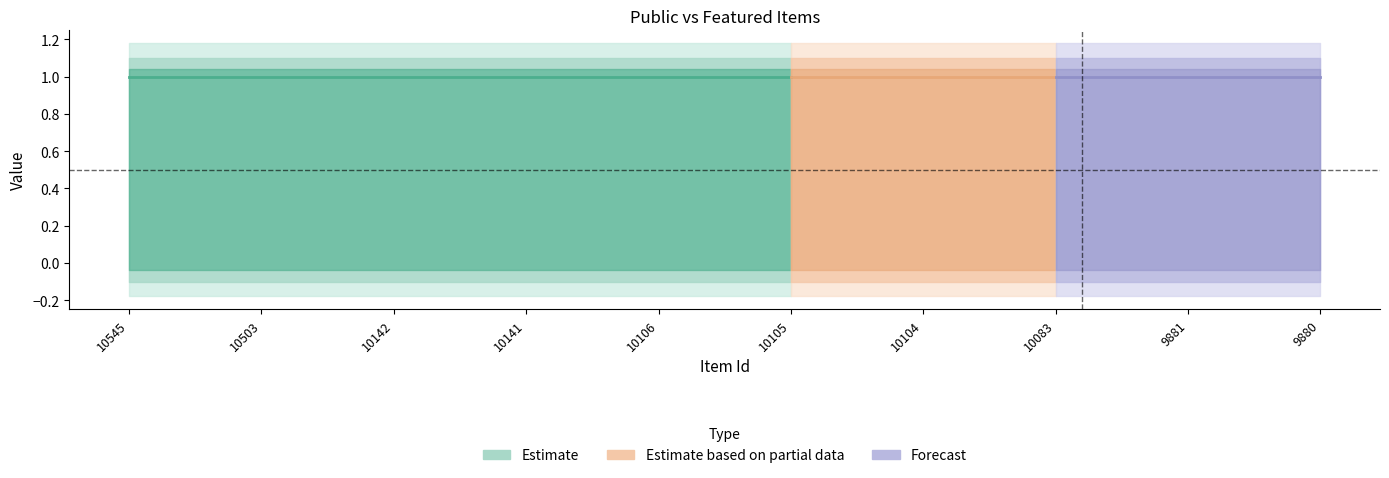

True or false: public and featured intersect in this chart.

False